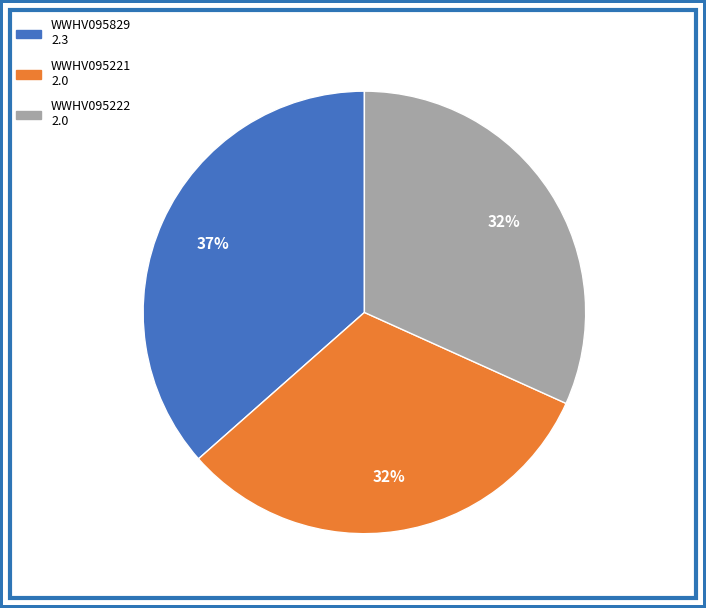

To the nearest percent, what is the average slice percentage?

33%